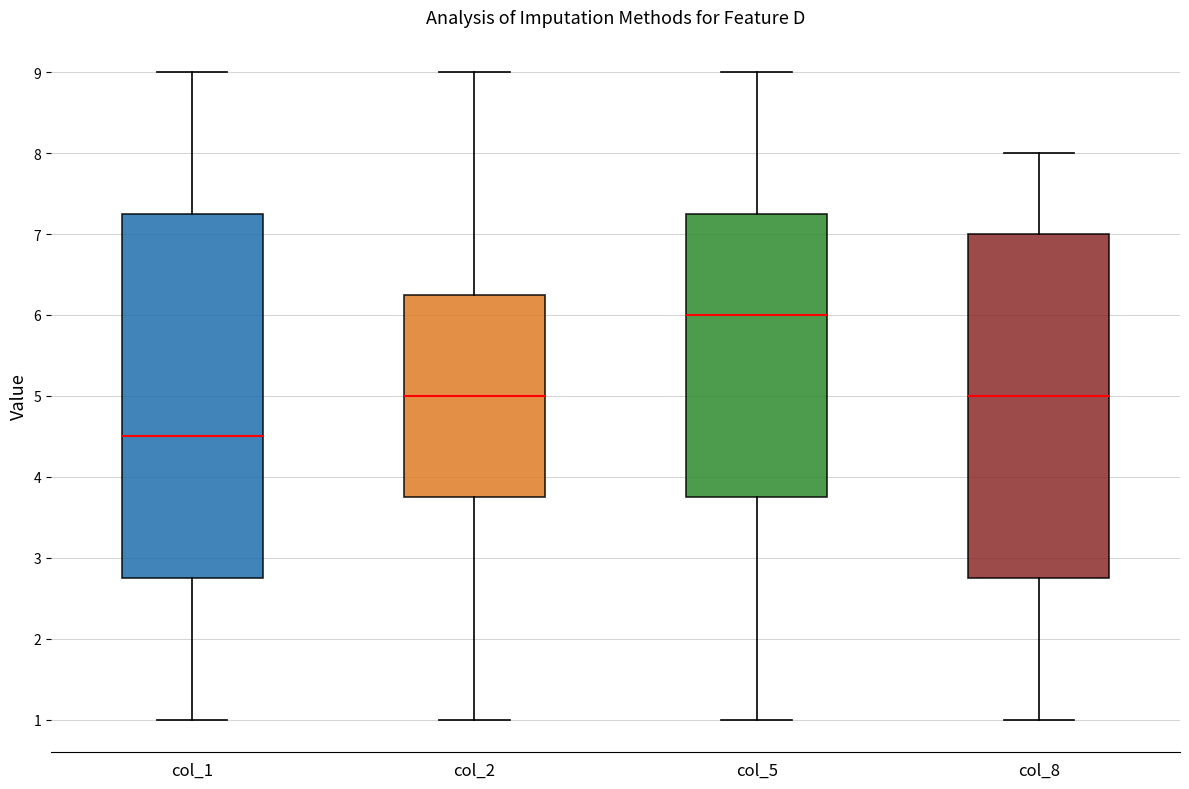

Comparing the boxes themselves (not the whiskers), which one is the tallest?

col_1